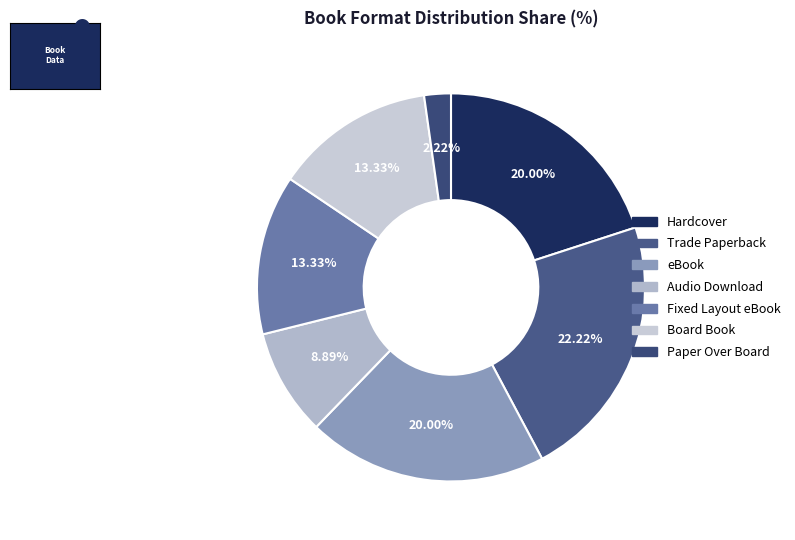

Does Paper Over Board represent more than half of the total?

No